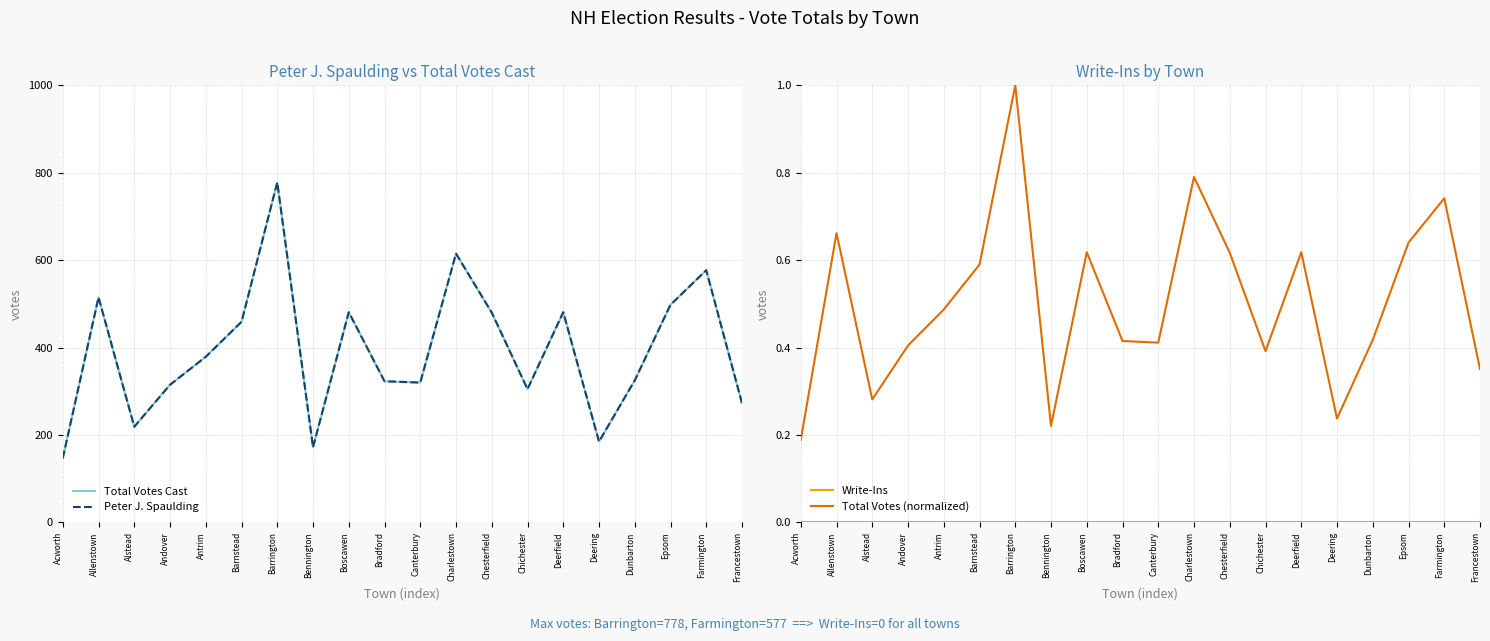

At which category does Total Votes Cast reach its first local peak?

Allenstown